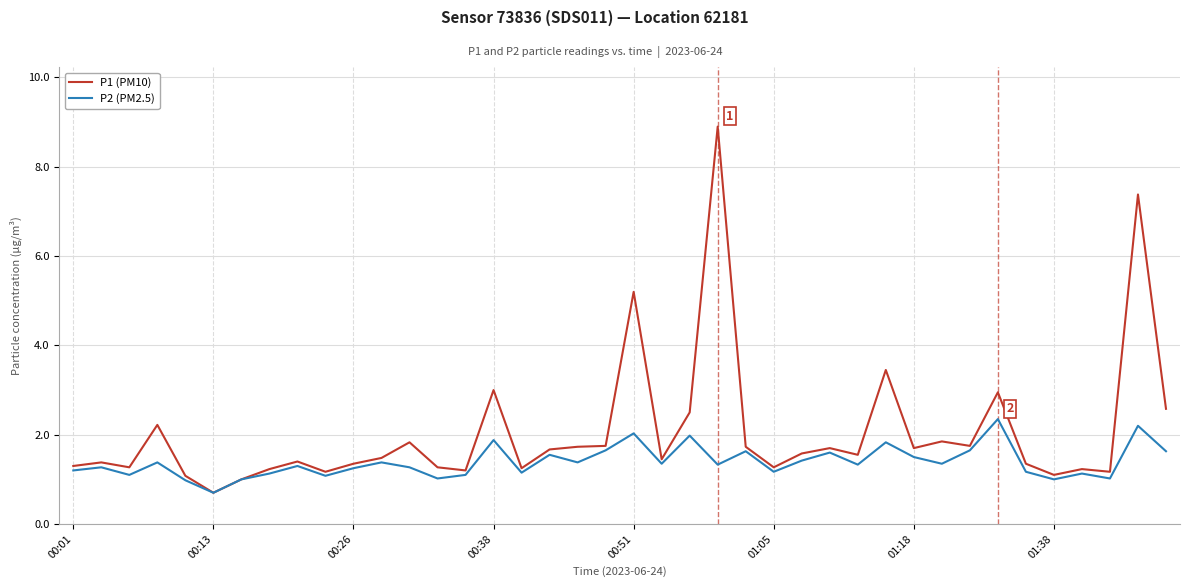

List the series in order of their overall mean, lowest first.

P2 (PM2.5), P1 (PM10)